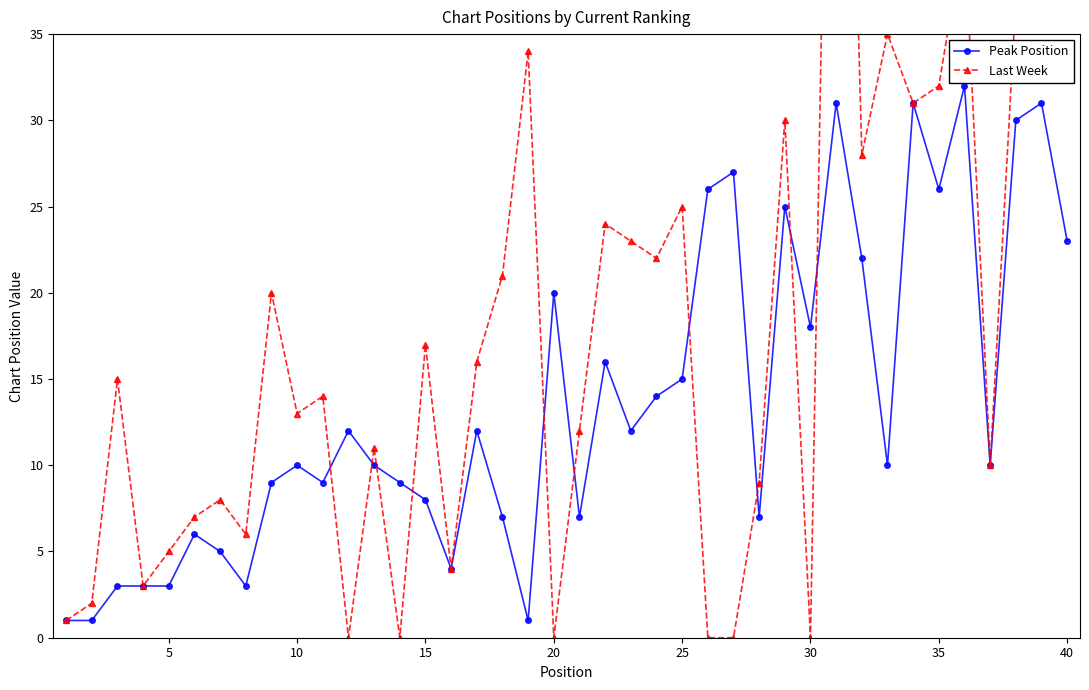

True or false: Peak Position has more than 0 interior local peaks.

True